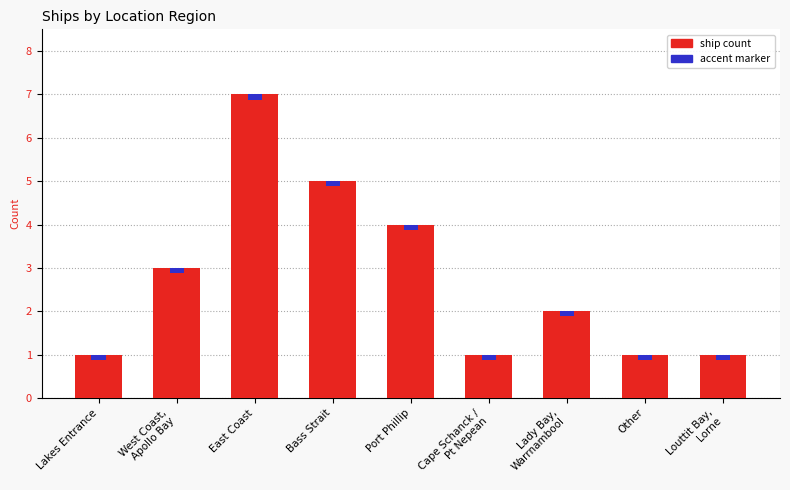

How many data points are above 2?

4